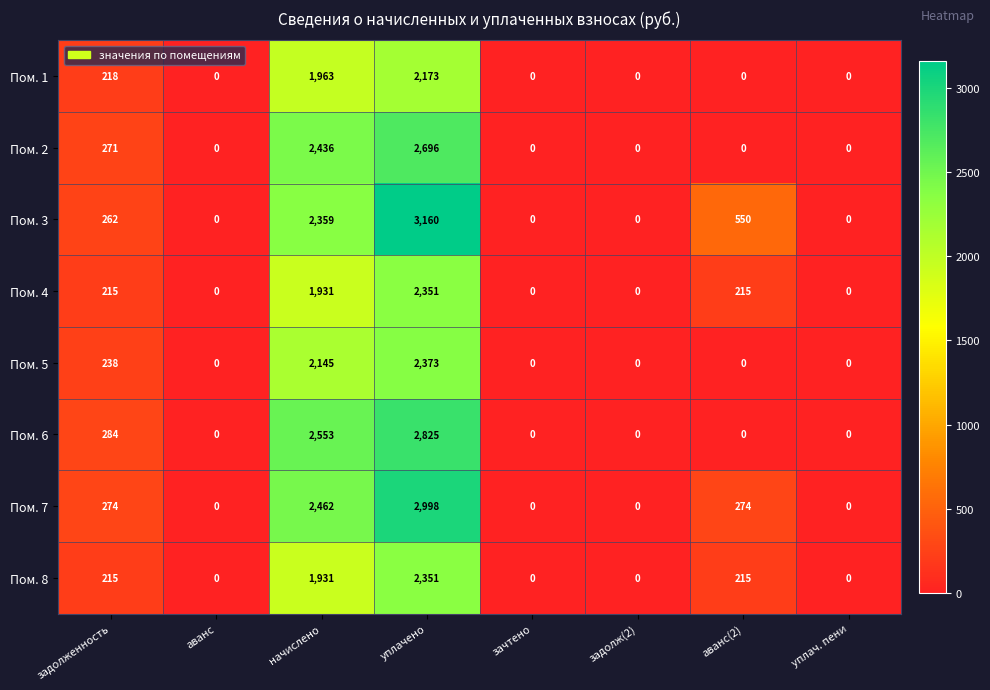

Where is Пом. 5 nearest to the value 1186?

задолженность